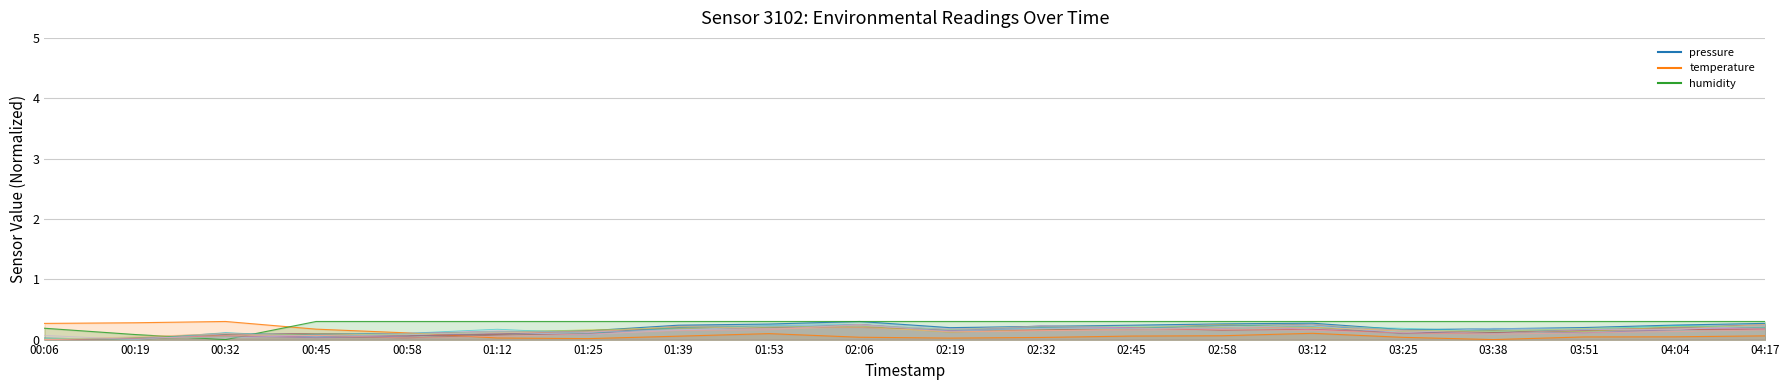

Which has a higher value, 02:58 or 00:58?

02:58